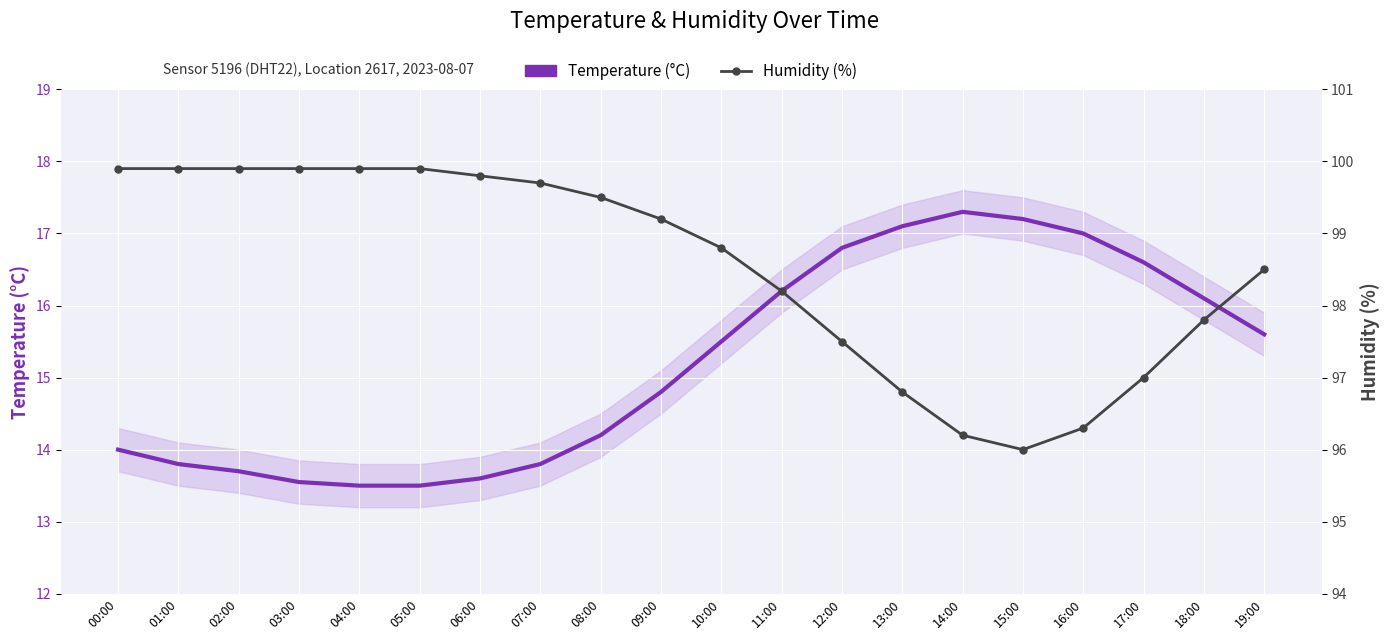

What is the value of the Temperature (°C) point at the 18th from the left?

16.6